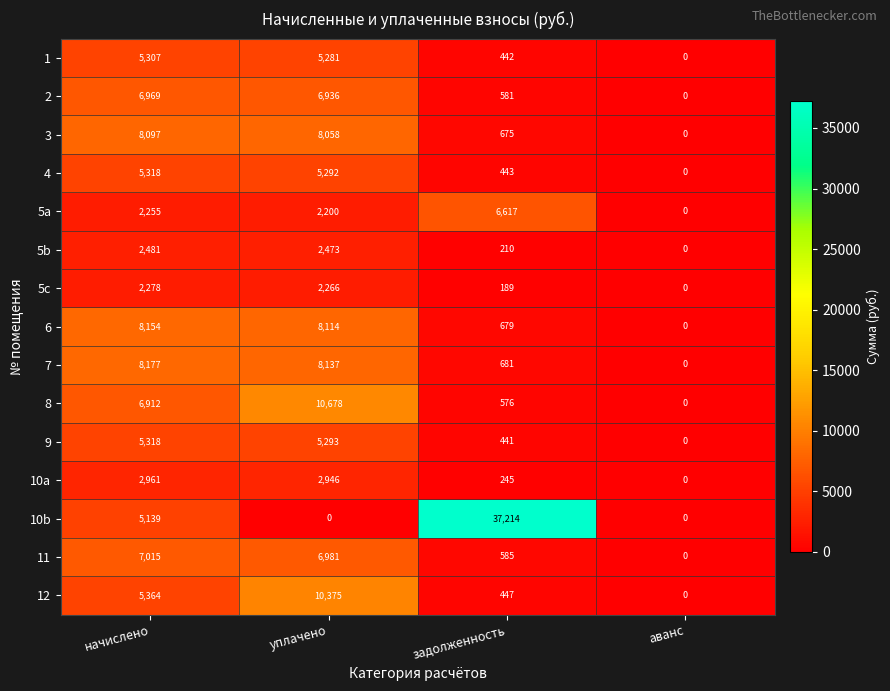

At which label is 11 closest to 3507?

задолженность